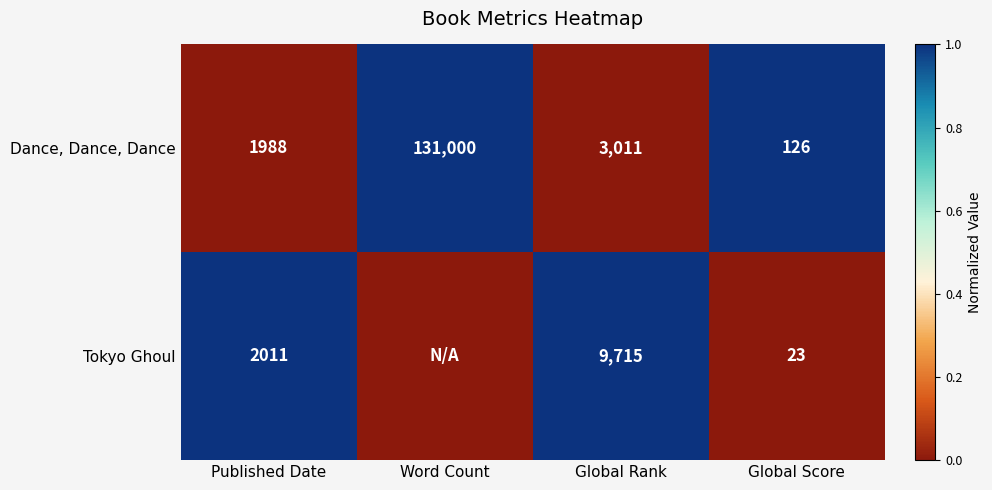

What is the sum of all Dance, Dance, Dance values?

136125